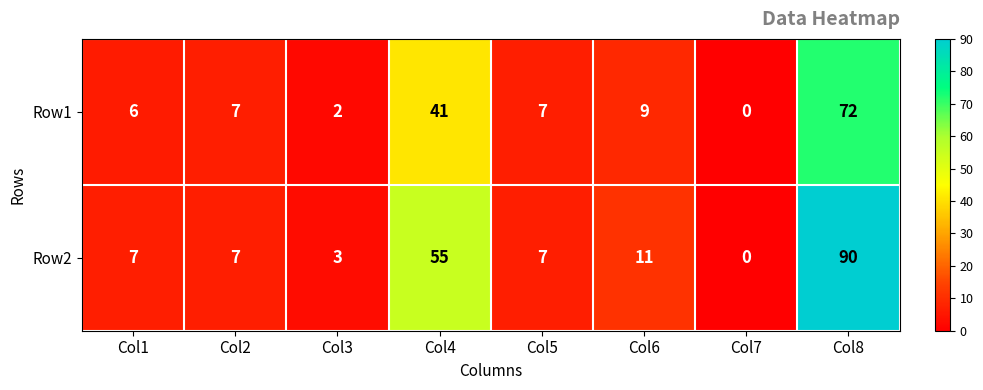

Which label corresponds to the smallest value in the chart?

Col7